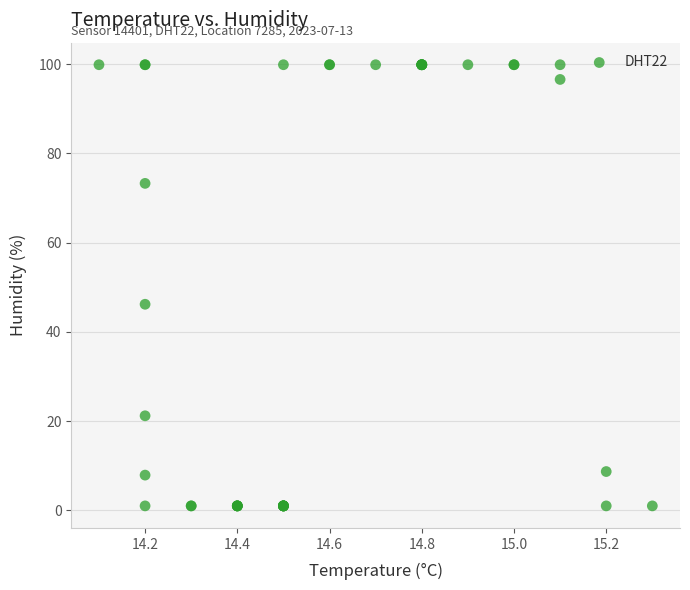

What Y value in the scatter plot is closest to 50?

46.2